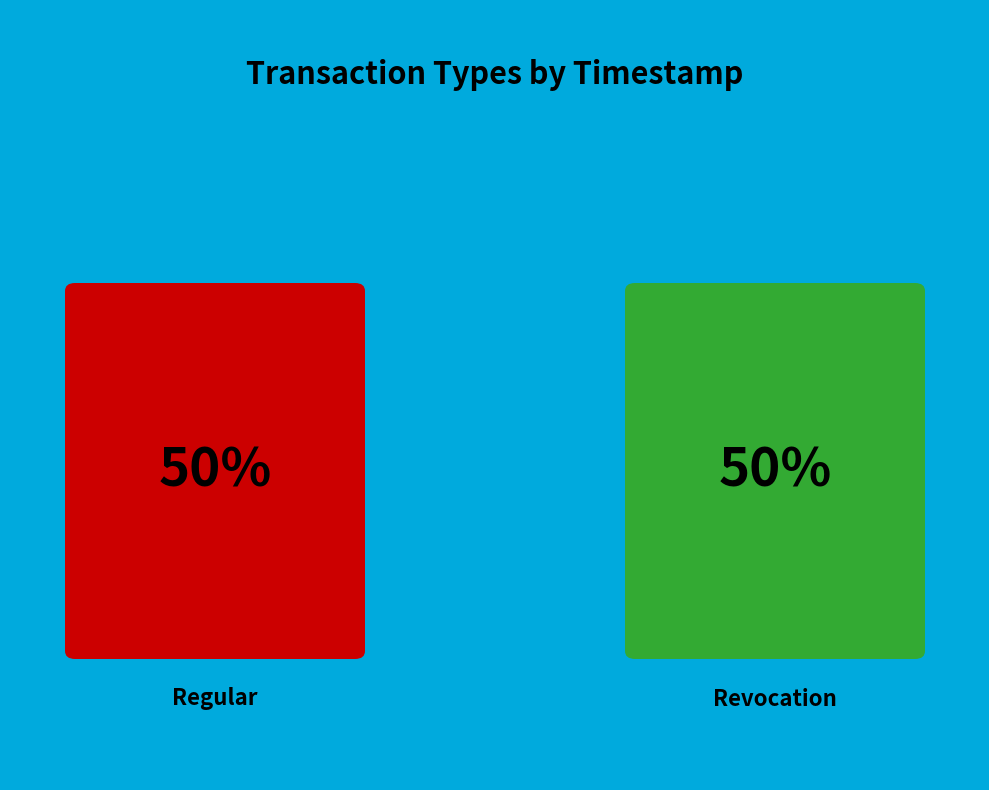

How many slices are in this pie chart?

2